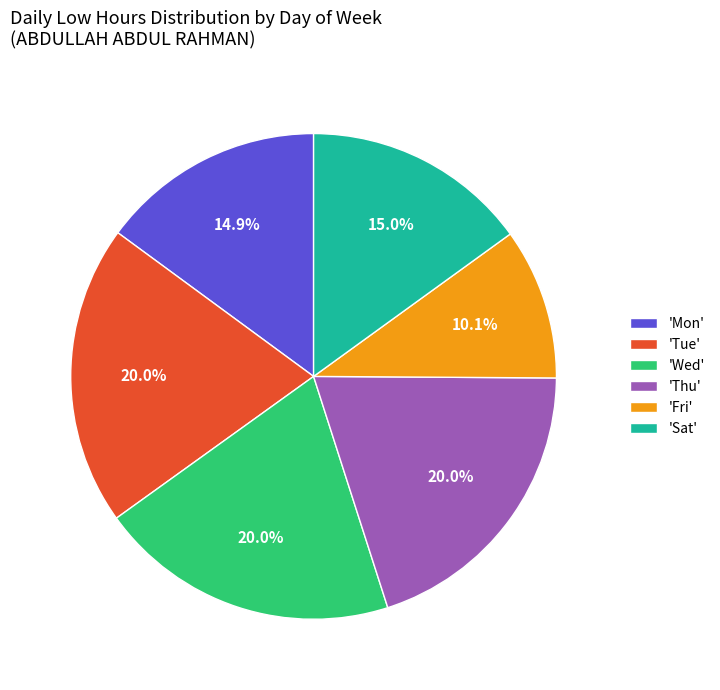

Is there a majority slice in this chart?

No